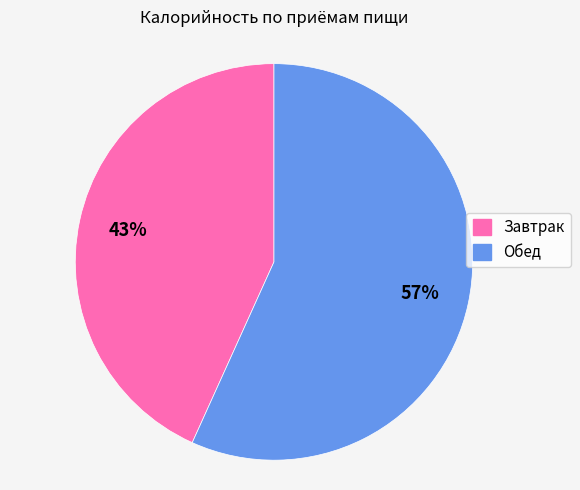

Which slice is the largest?

Обед